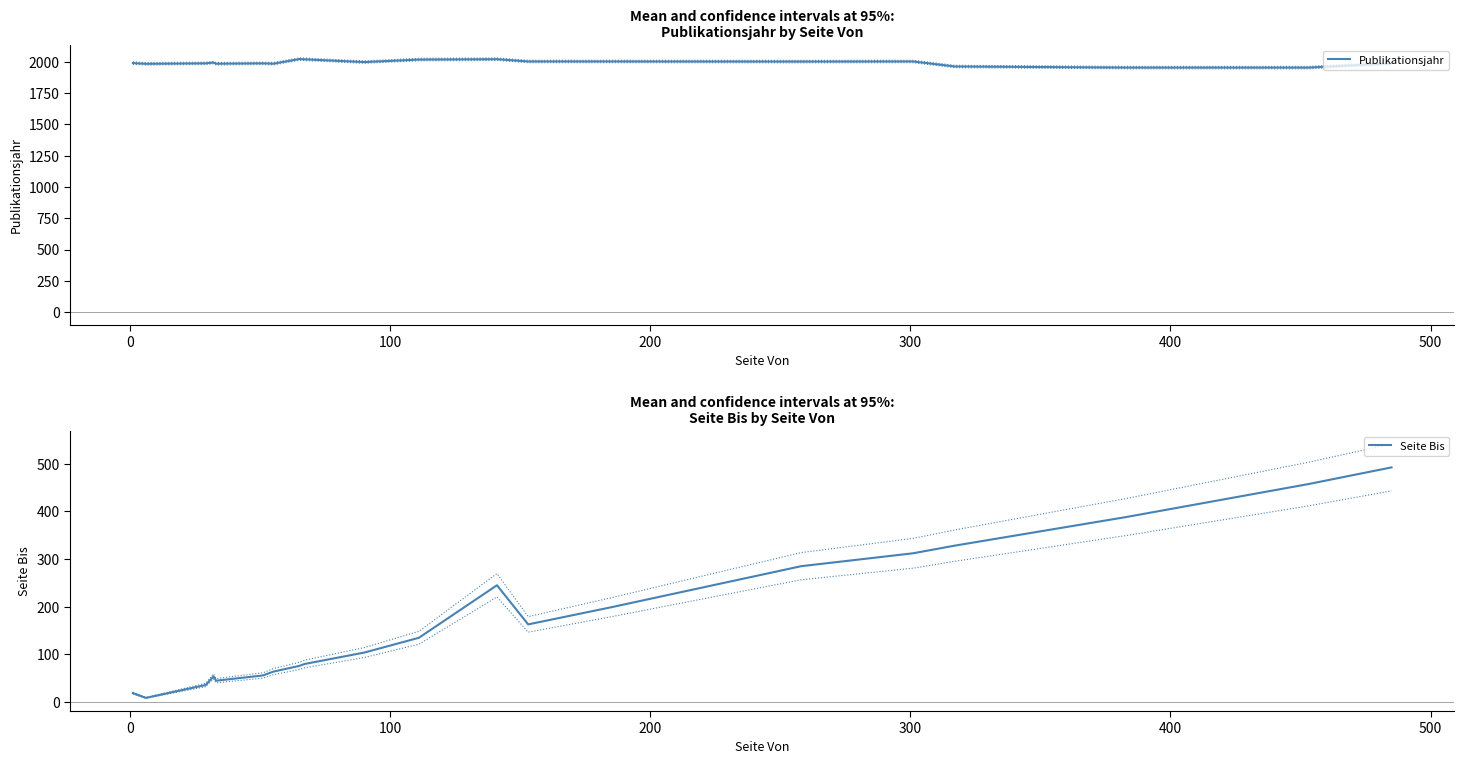

True or false: Seite Bis and Publikationsjahr intersect in this chart.

False